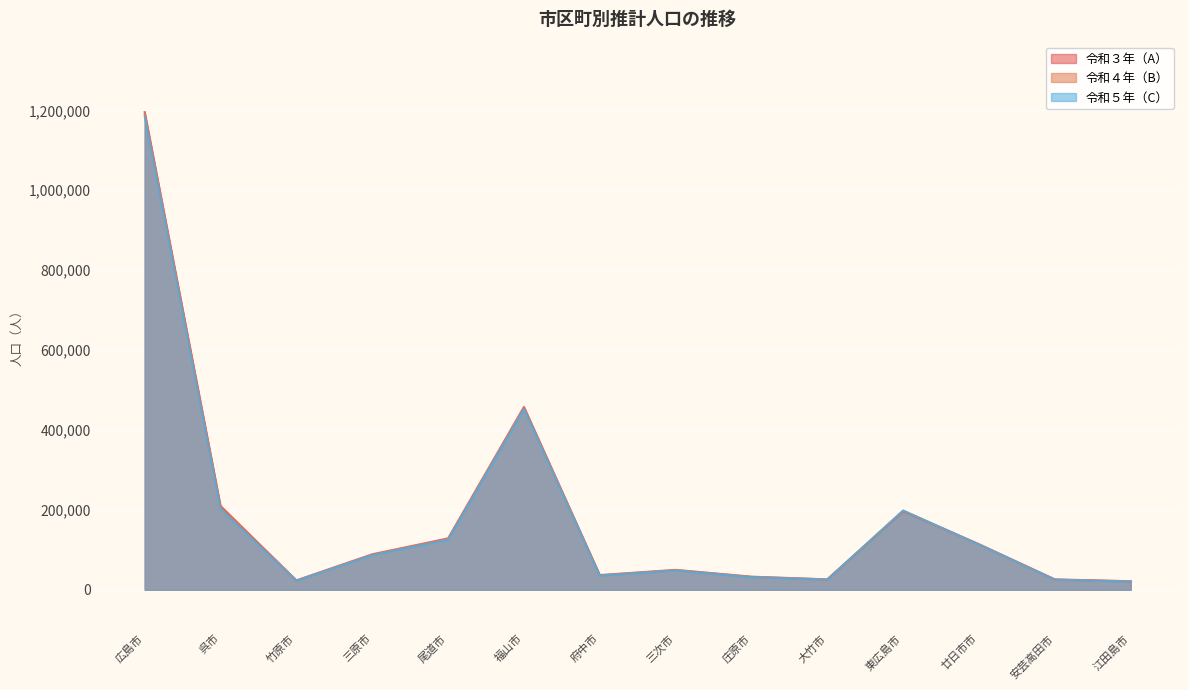

List the series in order of their peak value, lowest first.

令和５年（C）, 令和４年（B）, 令和３年（A）